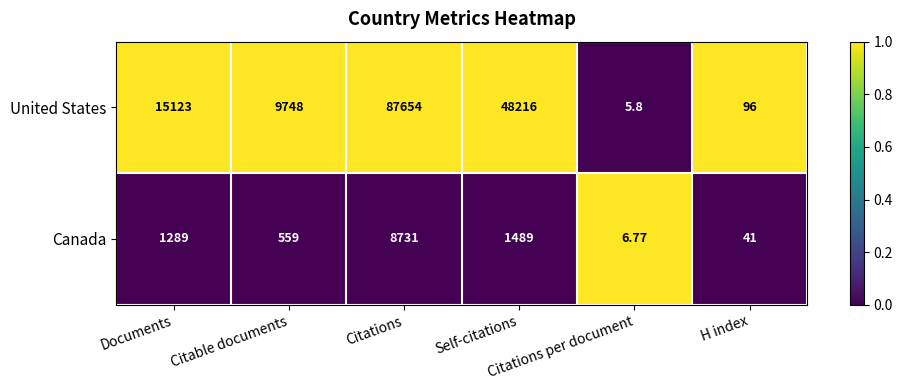

Between Citations and Citations per document, which series saw the biggest shift?

United States